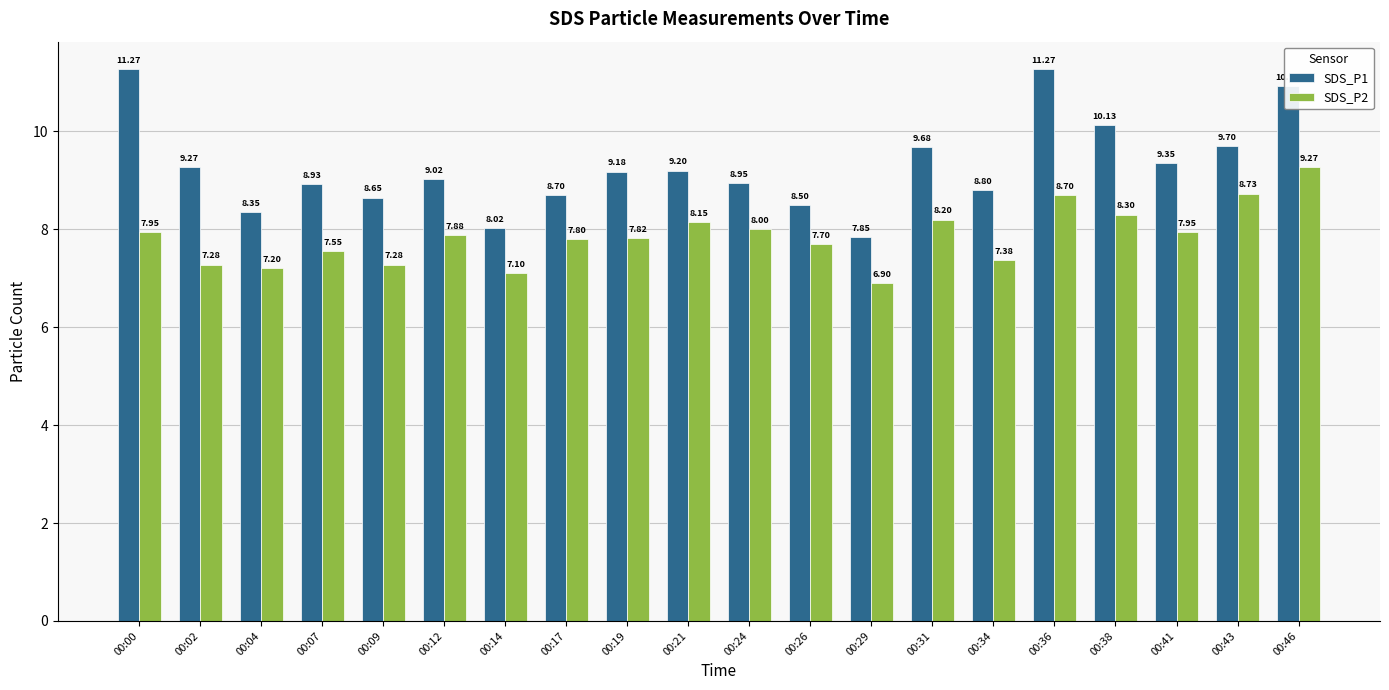

What are all the series names shown in the legend?

SDS_P1, SDS_P2